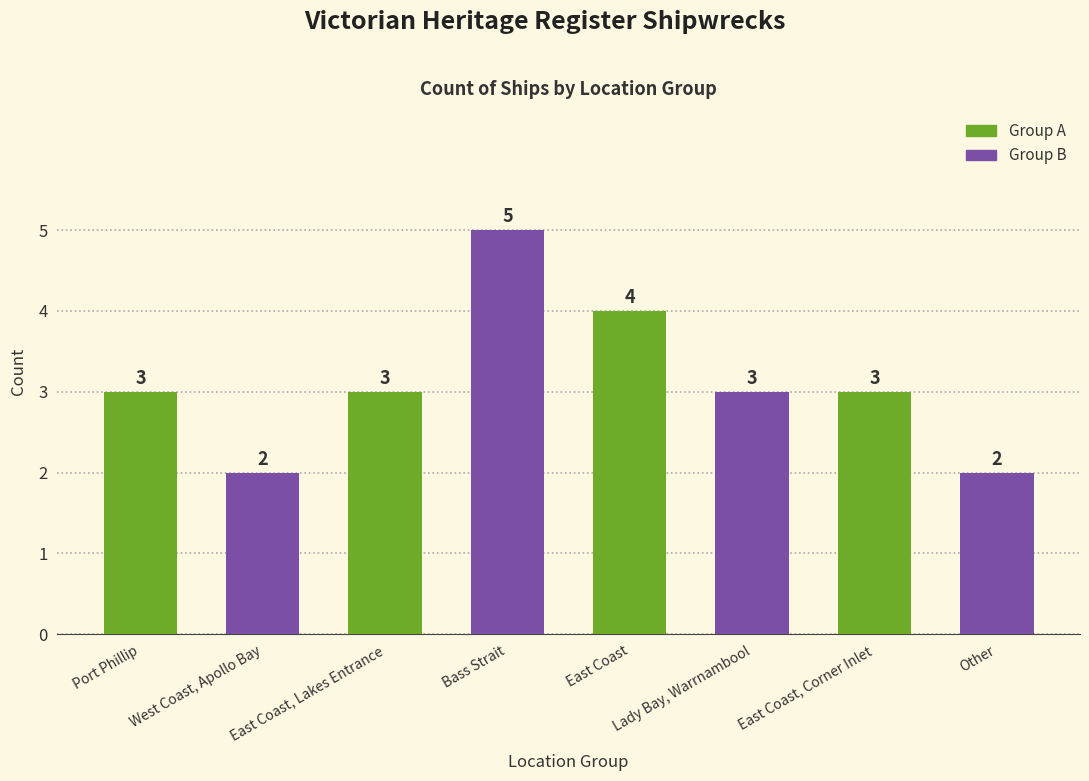

The value at East Coast, Corner Inlet is 3. True or false?

True